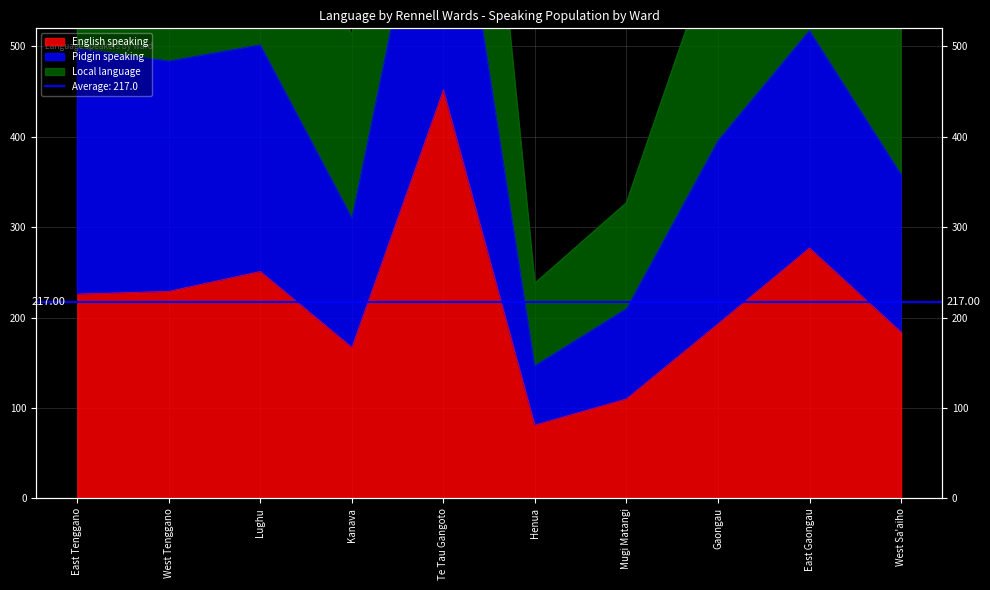

What is the difference between the maximum and minimum values in the English speaking series?

371